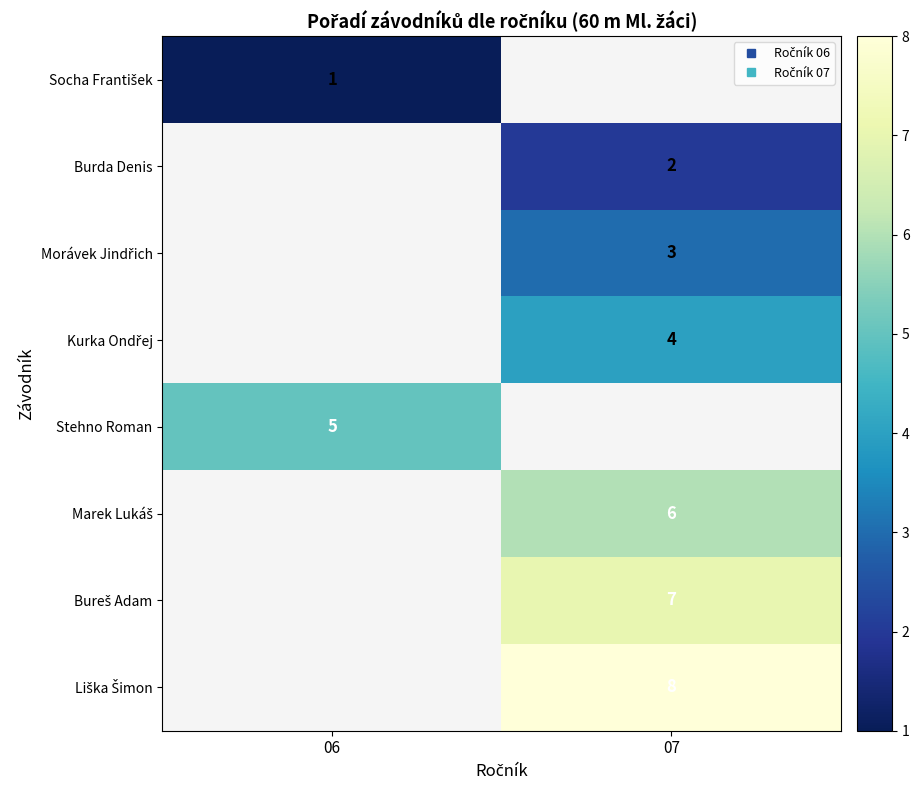

List the series in order of their overall mean, lowest first.

Socha František, Burda Denis, Morávek Jindřich, Kurka Ondřej, Stehno Roman, Marek Lukáš, Bureš Adam, Liška Šimon